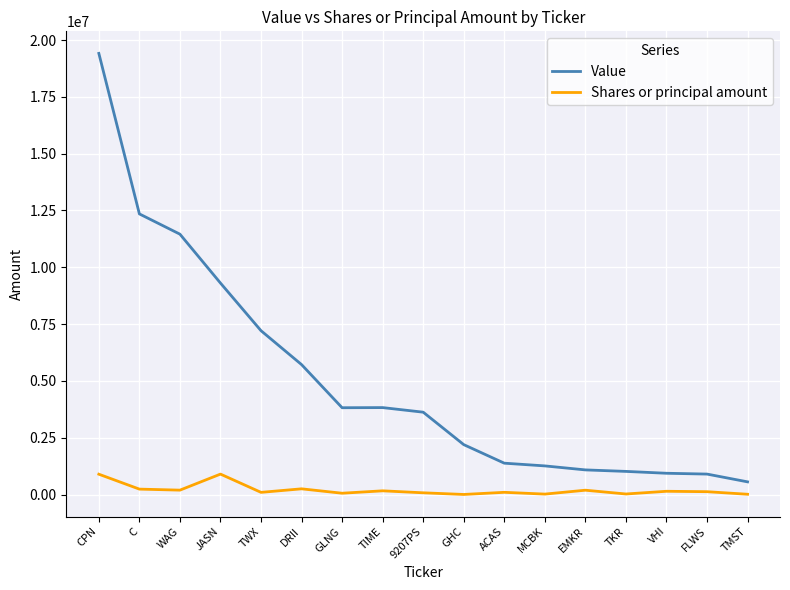

What are all the series names shown in the legend?

Value, Shares or principal amount